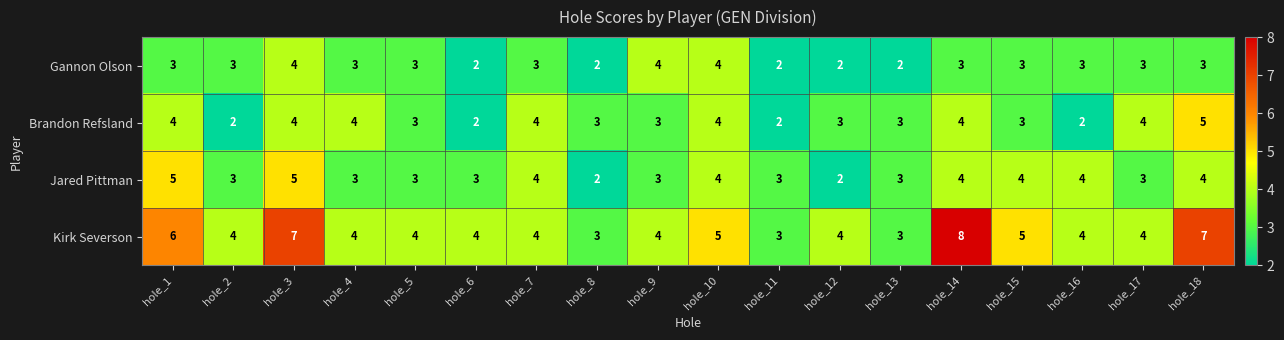

What is the approximate value of Jared Pittman at hole_16?

4